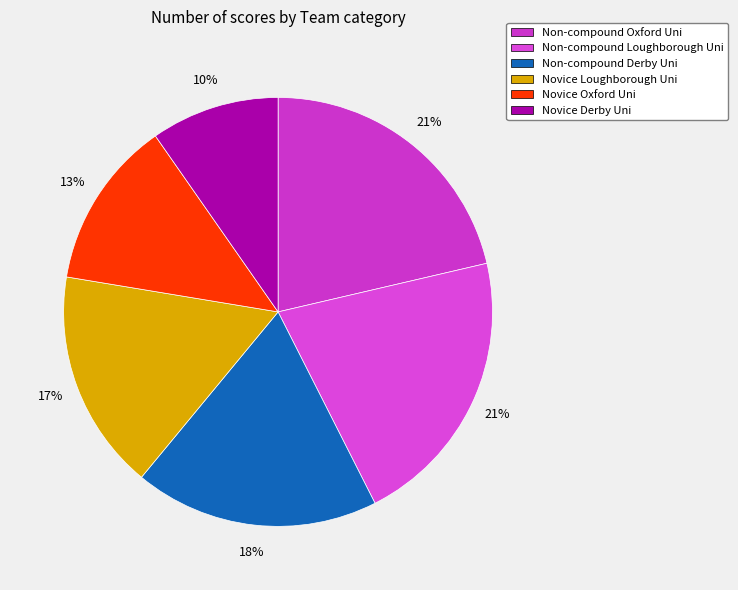

Which slice is the smallest?

Novice Derby Uni